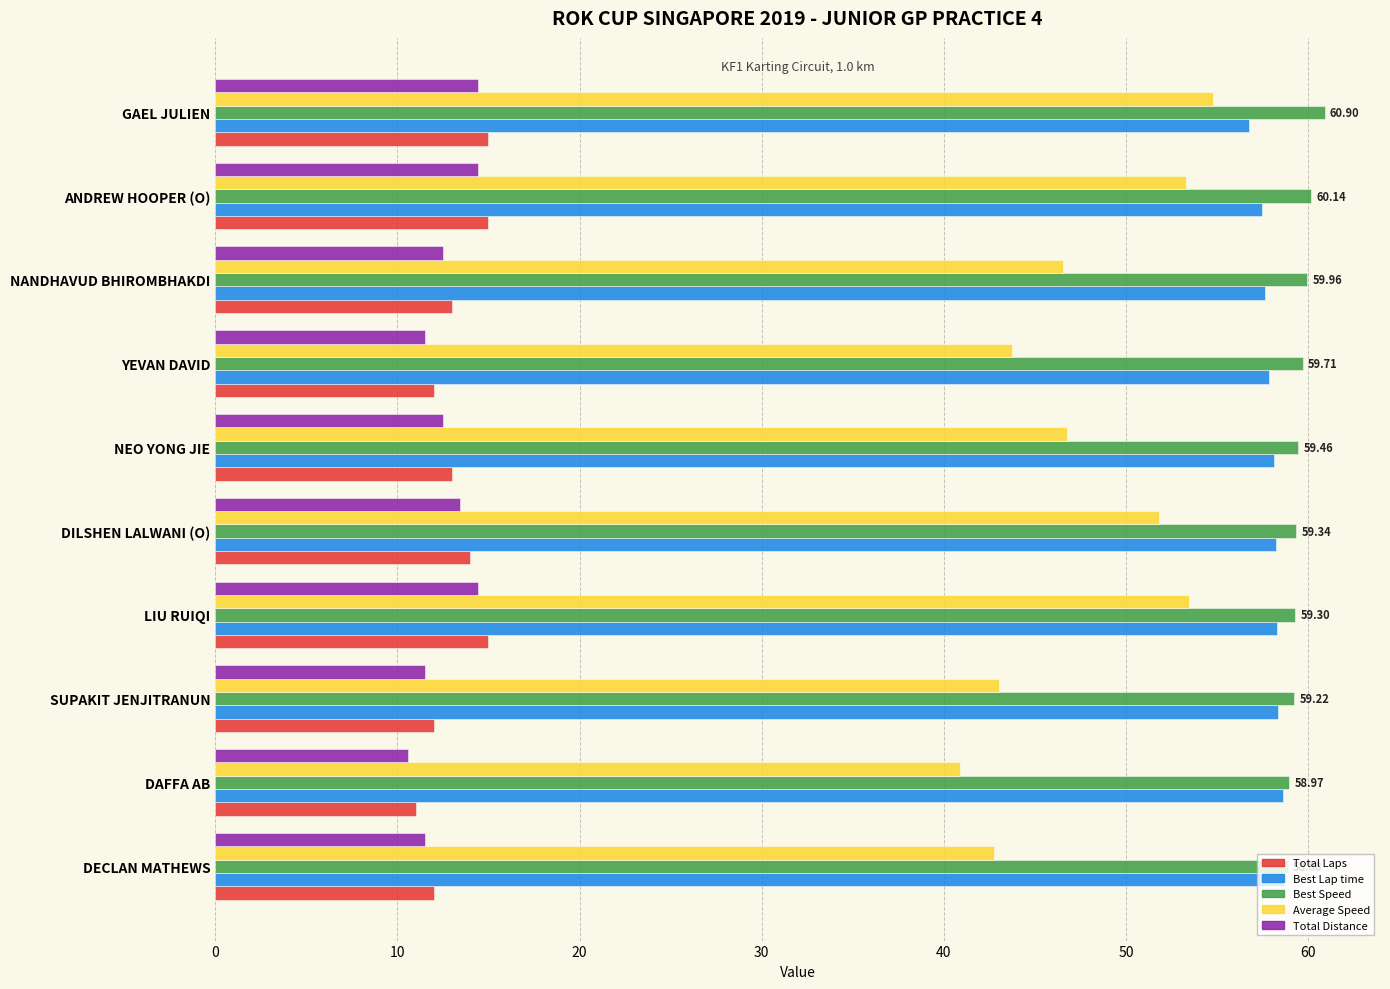

What is the maximum value shown in the chart?

60.9